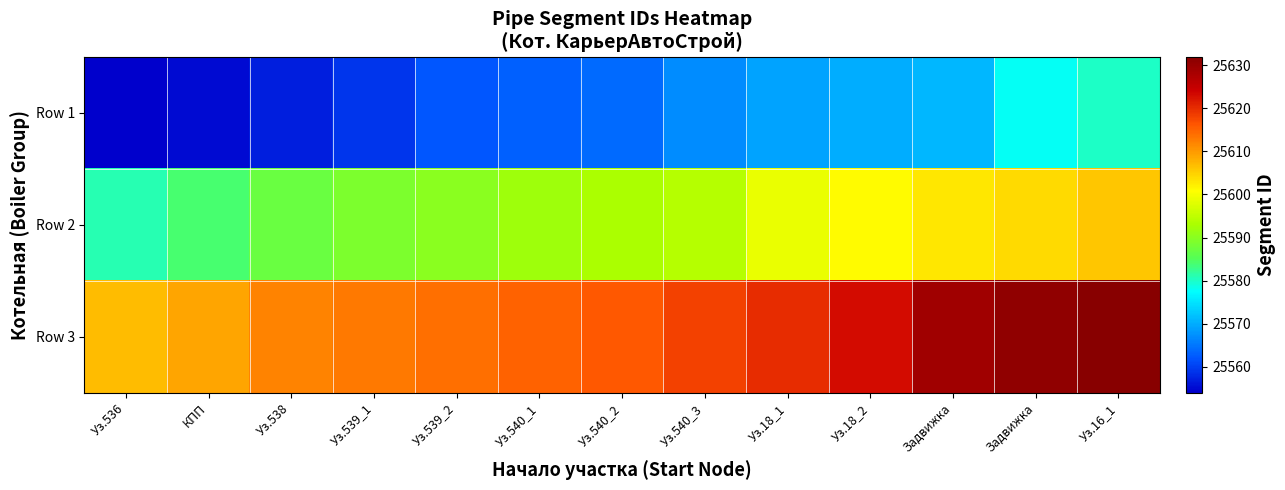

At which category is the sum across all series the highest?

Уз.16_1